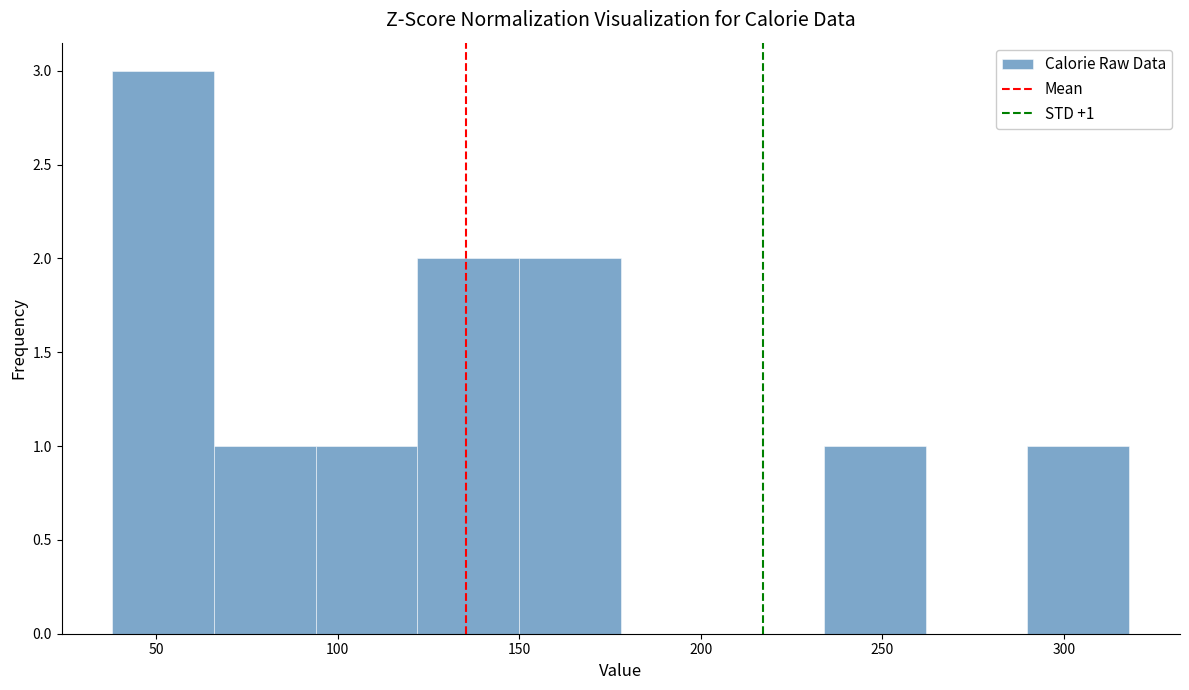

Over which range of the x-axis is the bar tallest?

38 to 66